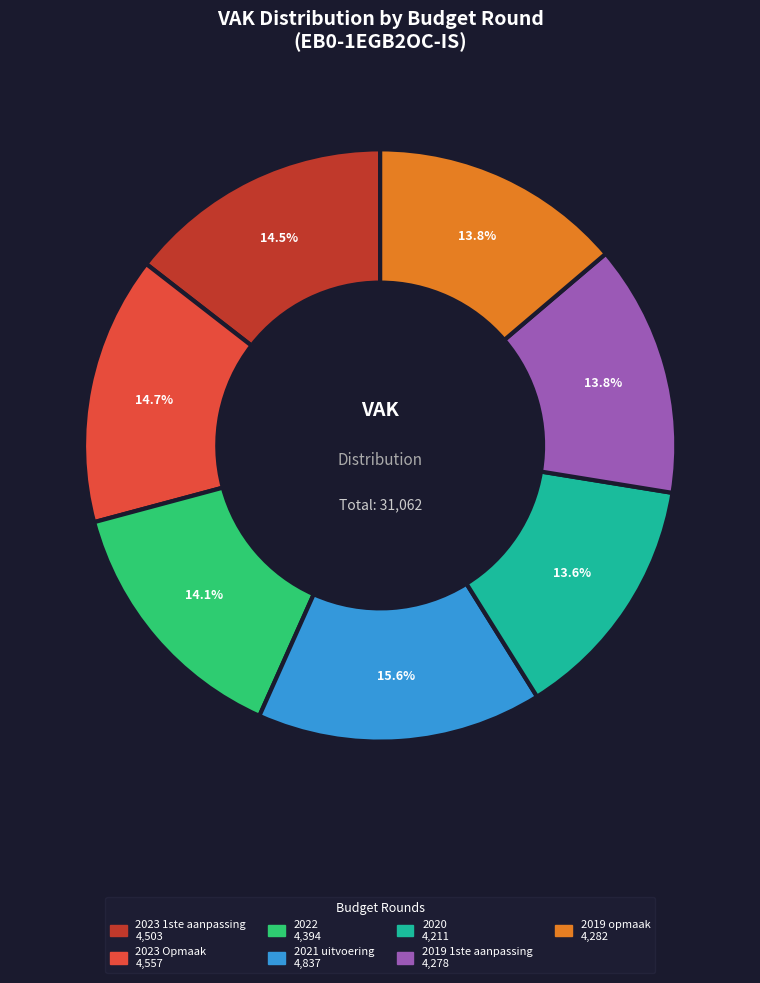

To the nearest percent, what is the difference between the largest and smallest slice percentages?

2%